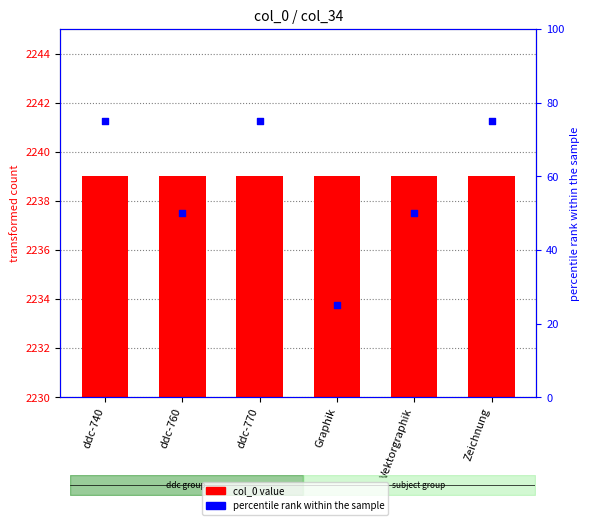

At how many categories does at least one series exceed 1377?

6